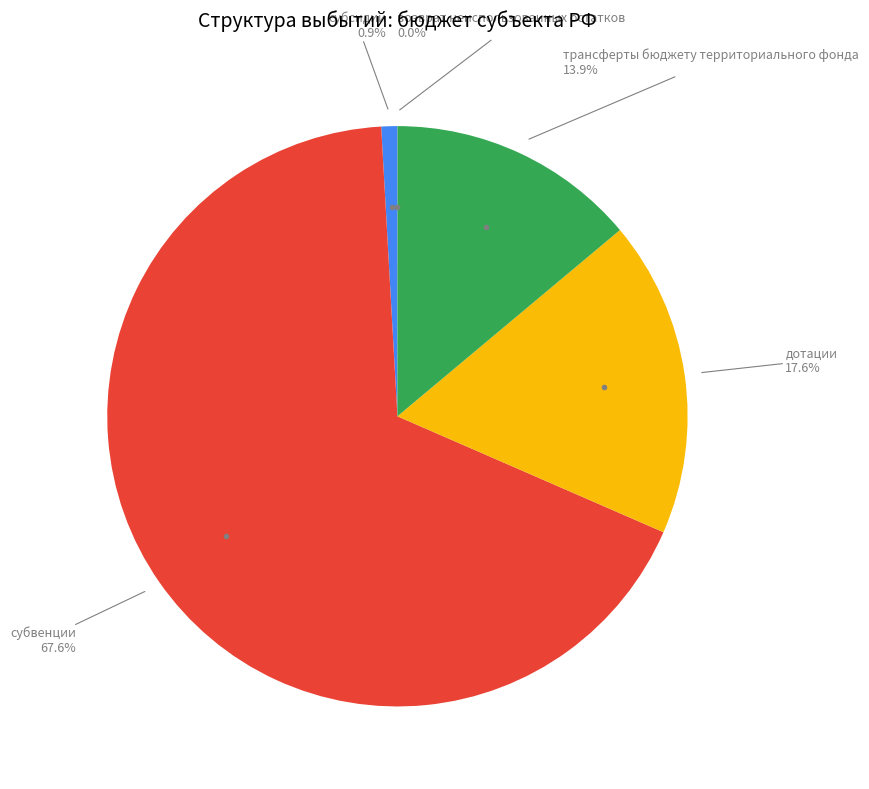

What is the total percentage of субвенции and субсидии?

68.5%